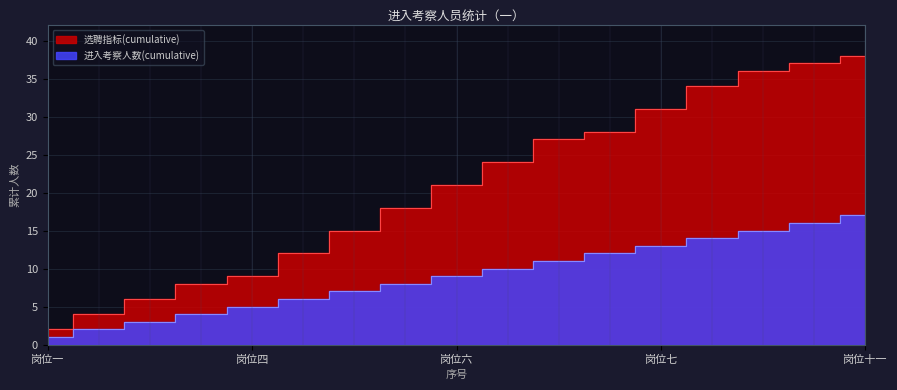

True or false: 进入考察人数(cumulative) and 选聘指标(cumulative) intersect in this chart.

False